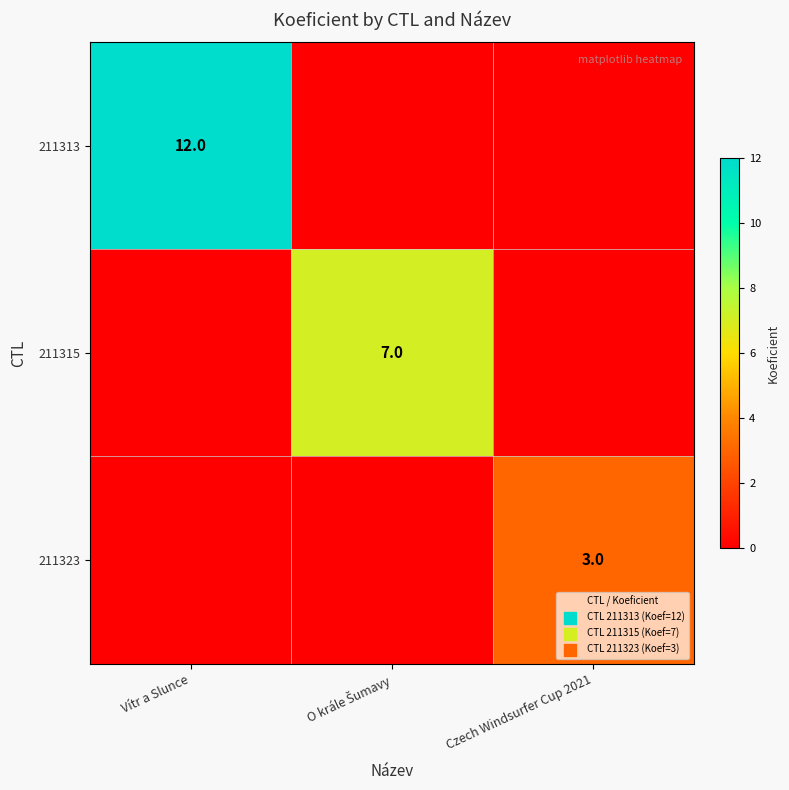

The value of 211323 at Czech Windsurfer Cup 2021 is 3. True or false?

True